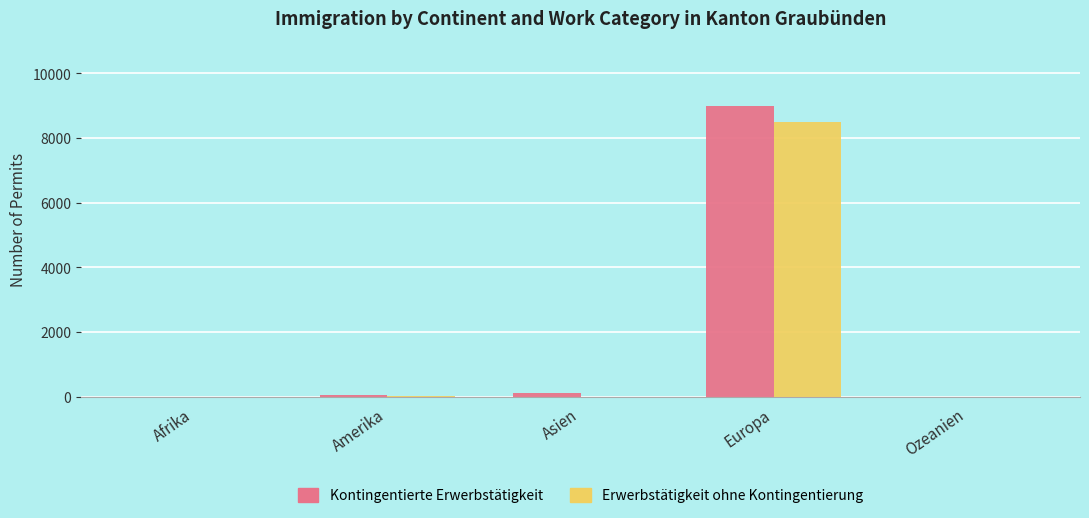

Are the bars grouped side by side (vs. stacked)?

Yes